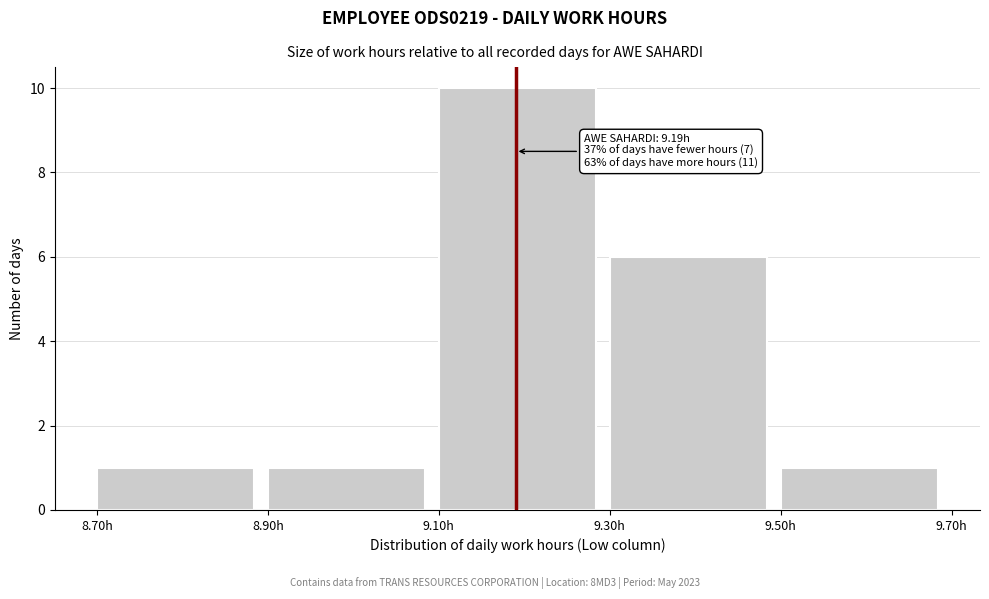

Over which range of the x-axis is the bar tallest?

9.1 to 9.3